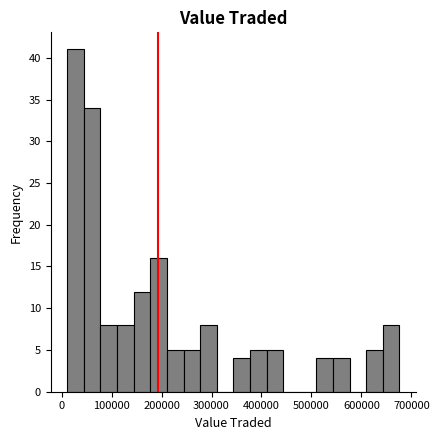

Around what value on the x-axis is the tallest bar? Give the approximate position of its centre, as read against the axis.

30000